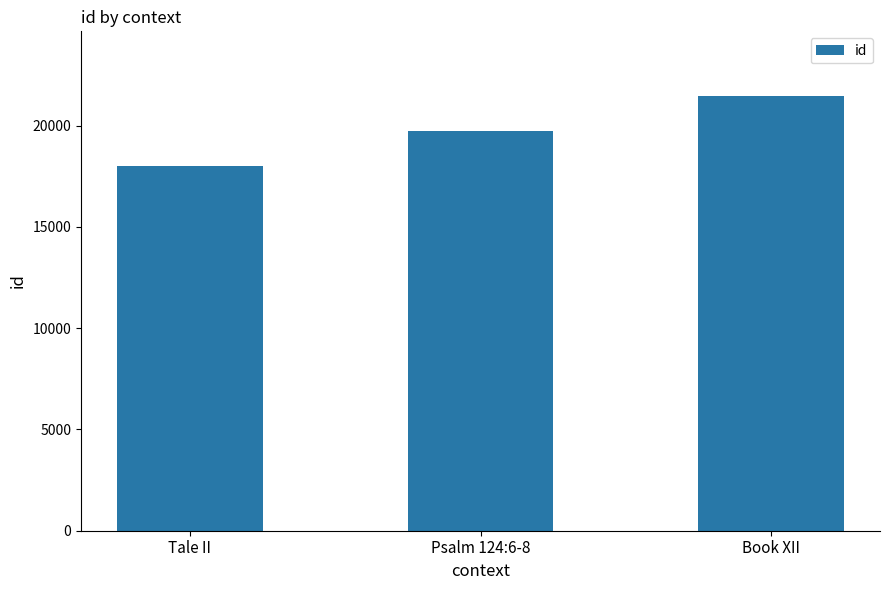

List the labels in order of value, largest first.

Book XII, Psalm 124:6-8, Tale II